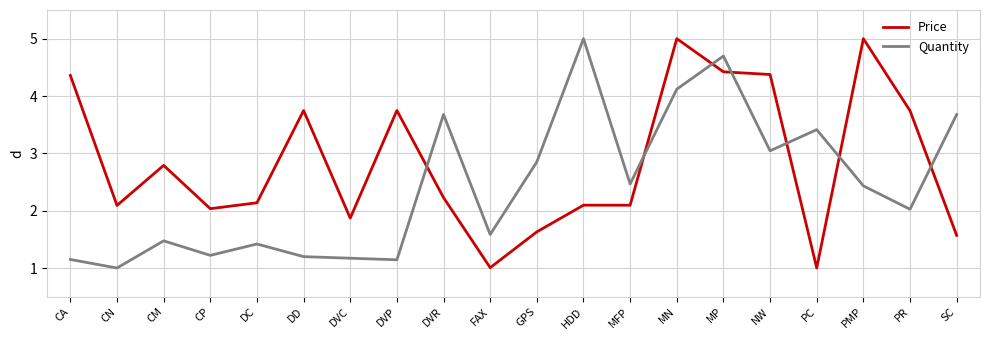

Reading left to right, transcribe all the data shown in this chart.

Price: 4.4	2.1	2.8	2.0	2.1	3.7	1.9	3.7	2.2	1.0	1.6	2.1	2.1	5.0	4.4	4.4	1.0	5.0	3.7	1.6
Quantity: 1.1	1.0	1.5	1.2	1.4	1.2	1.2	1.1	3.7	1.6	2.9	5.0	2.5	4.1	4.7	3.0	3.4	2.4	2.0	3.7